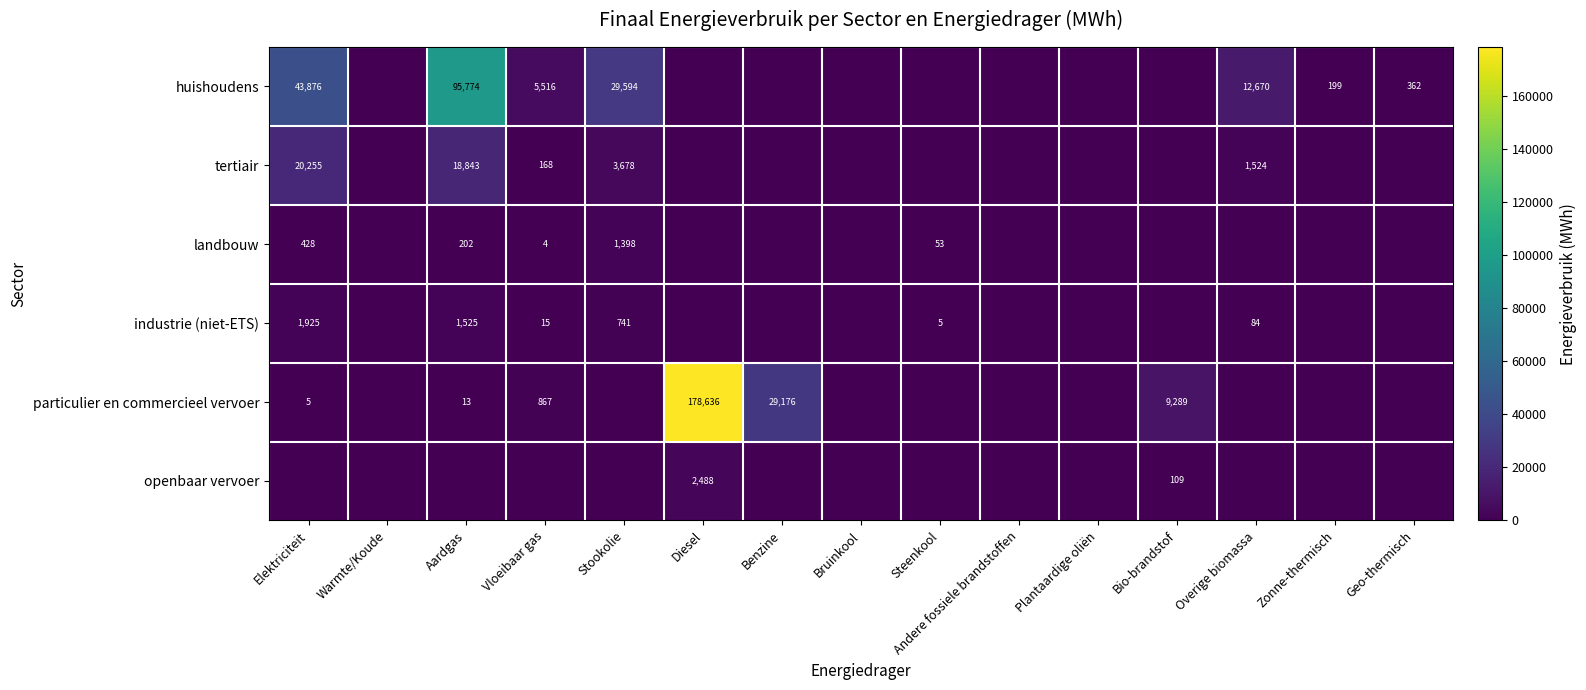

What is the difference between the maximum and second lowest values in the huishoudens series?

95773.9